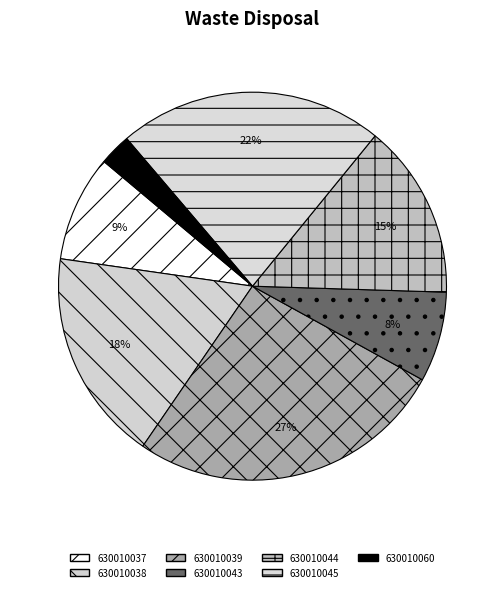

Is the sum of 630010037 and 630010039 greater than half?

No